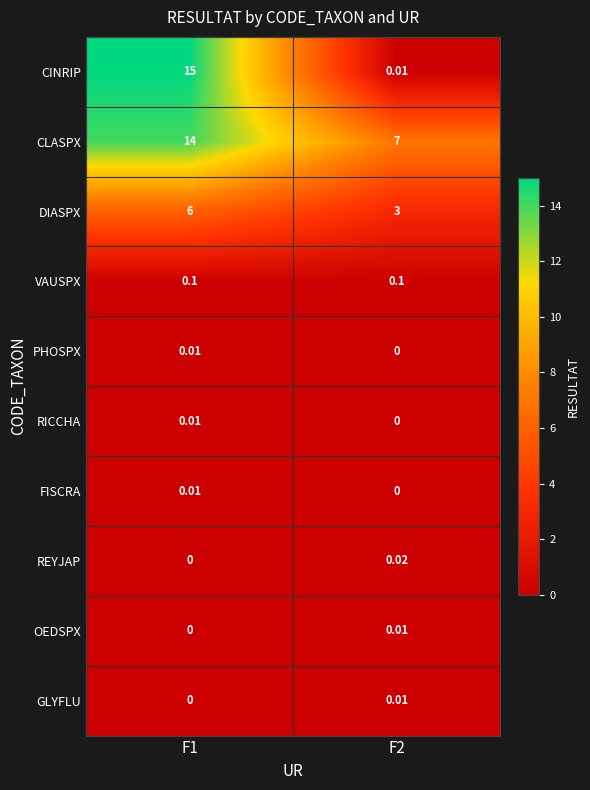

Which series has the widest spread of values?

CINRIP